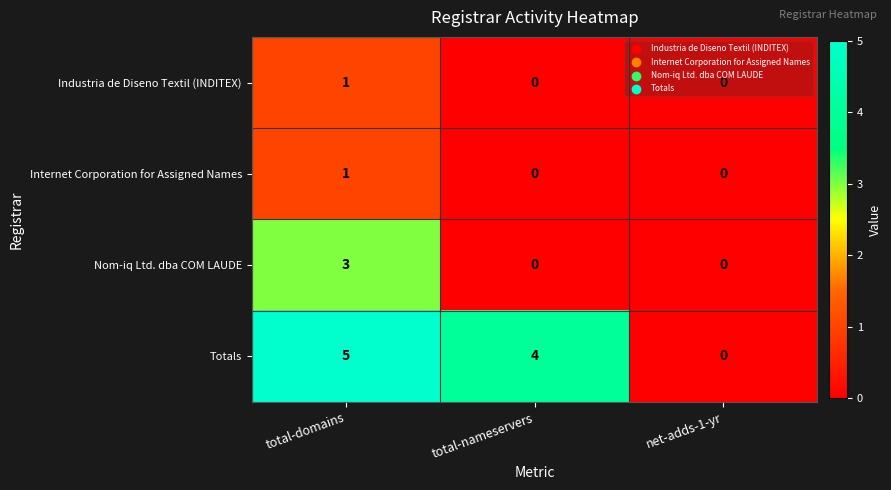

At which category is the sum across all series the highest?

total-domains